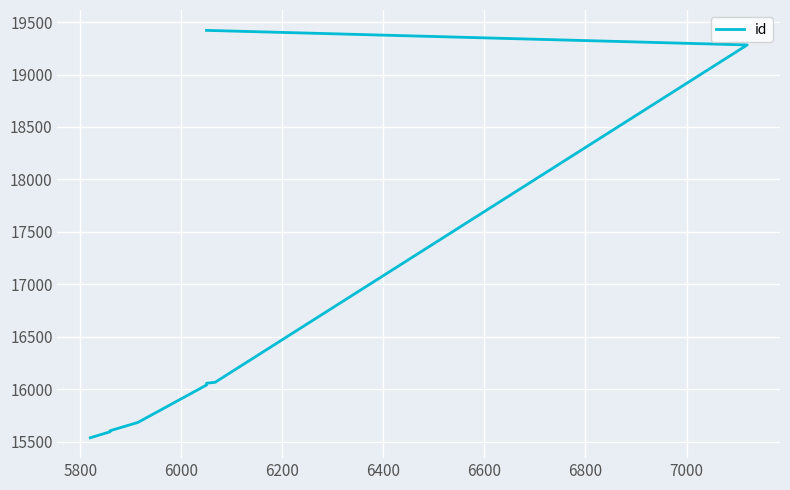

Between 6600 and 6400, which is larger?

6600